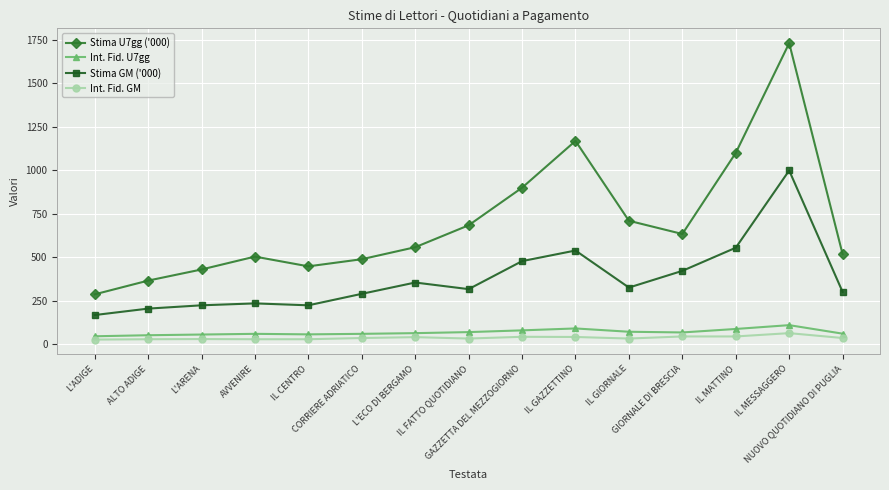

What value does the Int. Fid. GM series have at IL MESSAGGERO, to the nearest 10?

60